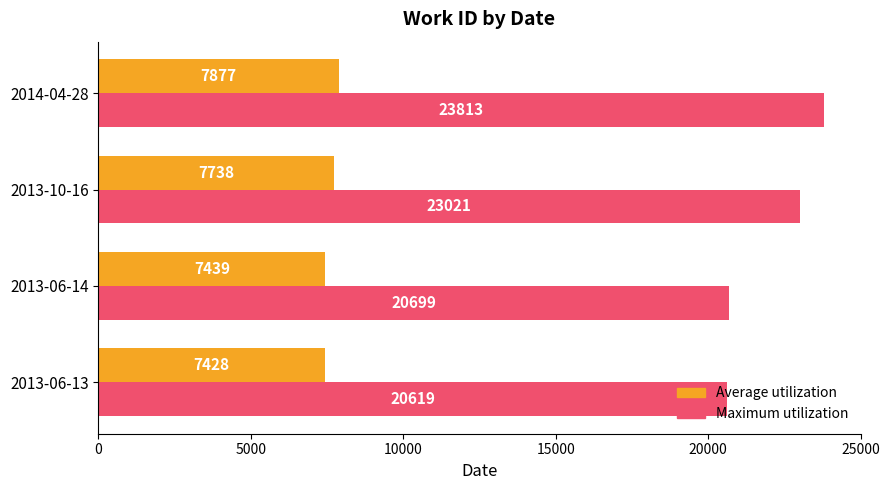

What is the sum of all Maximum utilization values?

88152